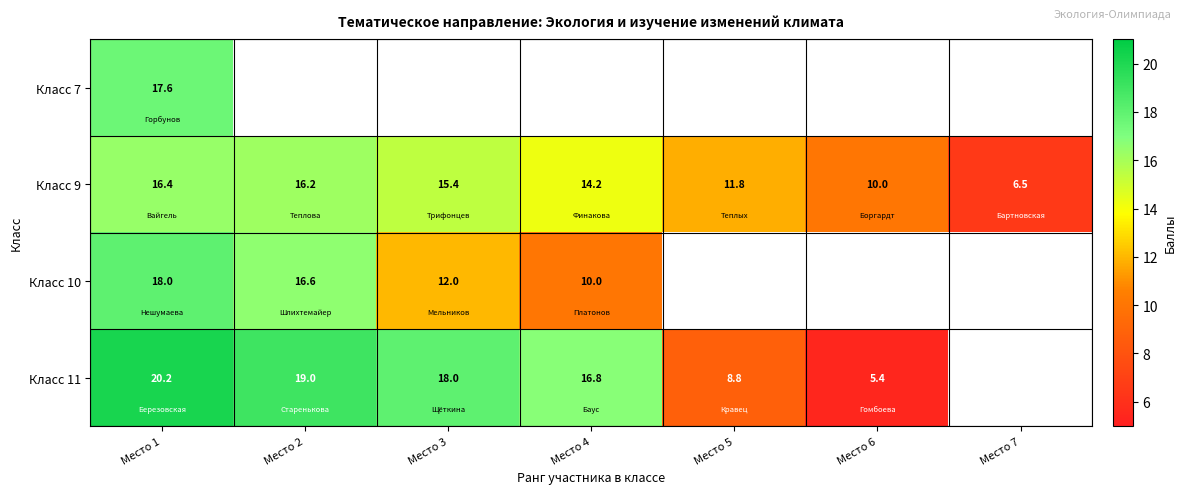

What is the spread (max minus min) of values at Место 1?

3.8